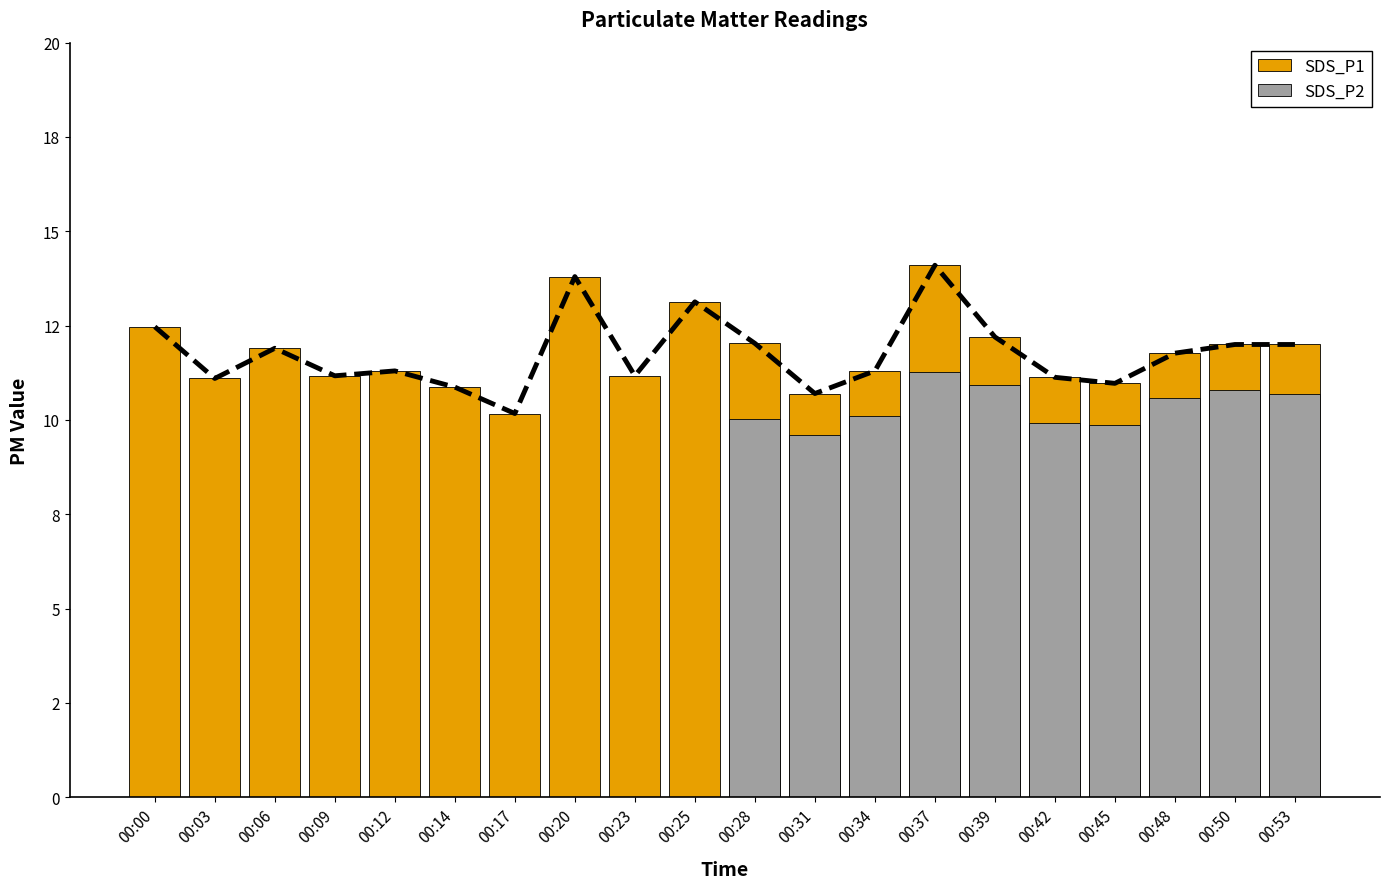

Are the bars grouped side by side (vs. stacked)?

No